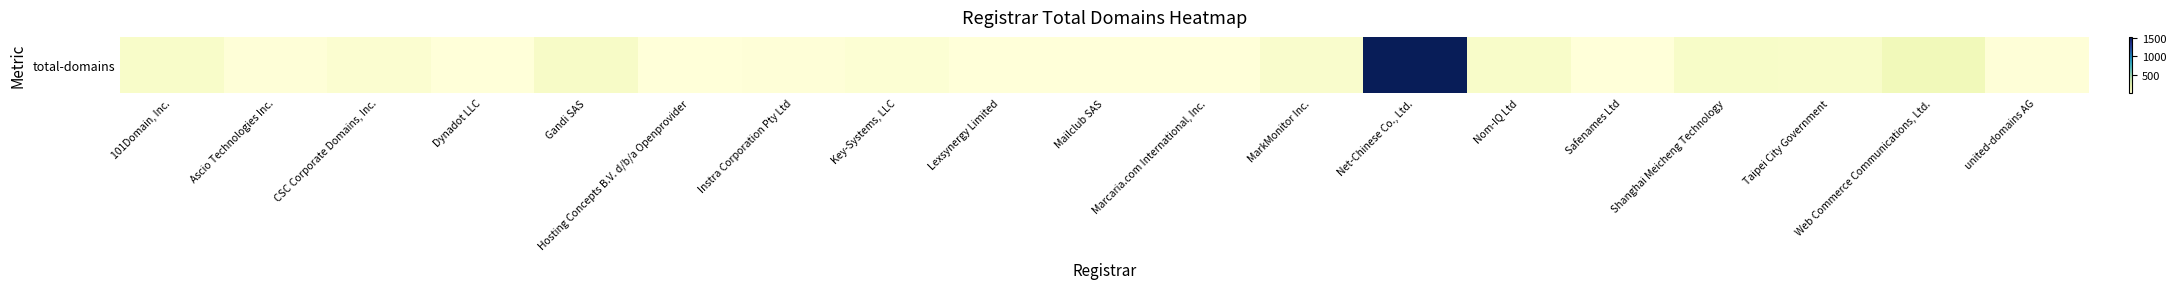

Reading right to left, what are all the values shown in this chart?

9	151	76	84	4	77	1536	66	6	5	2	27	11	2	86	2	48	11	74